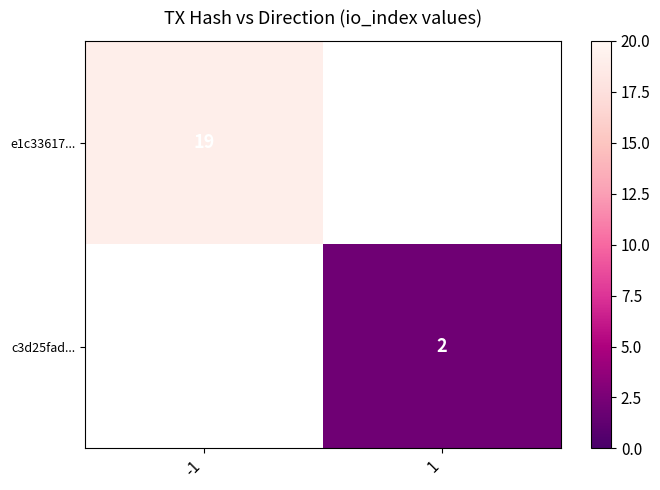

How many series are shown in this chart?

2